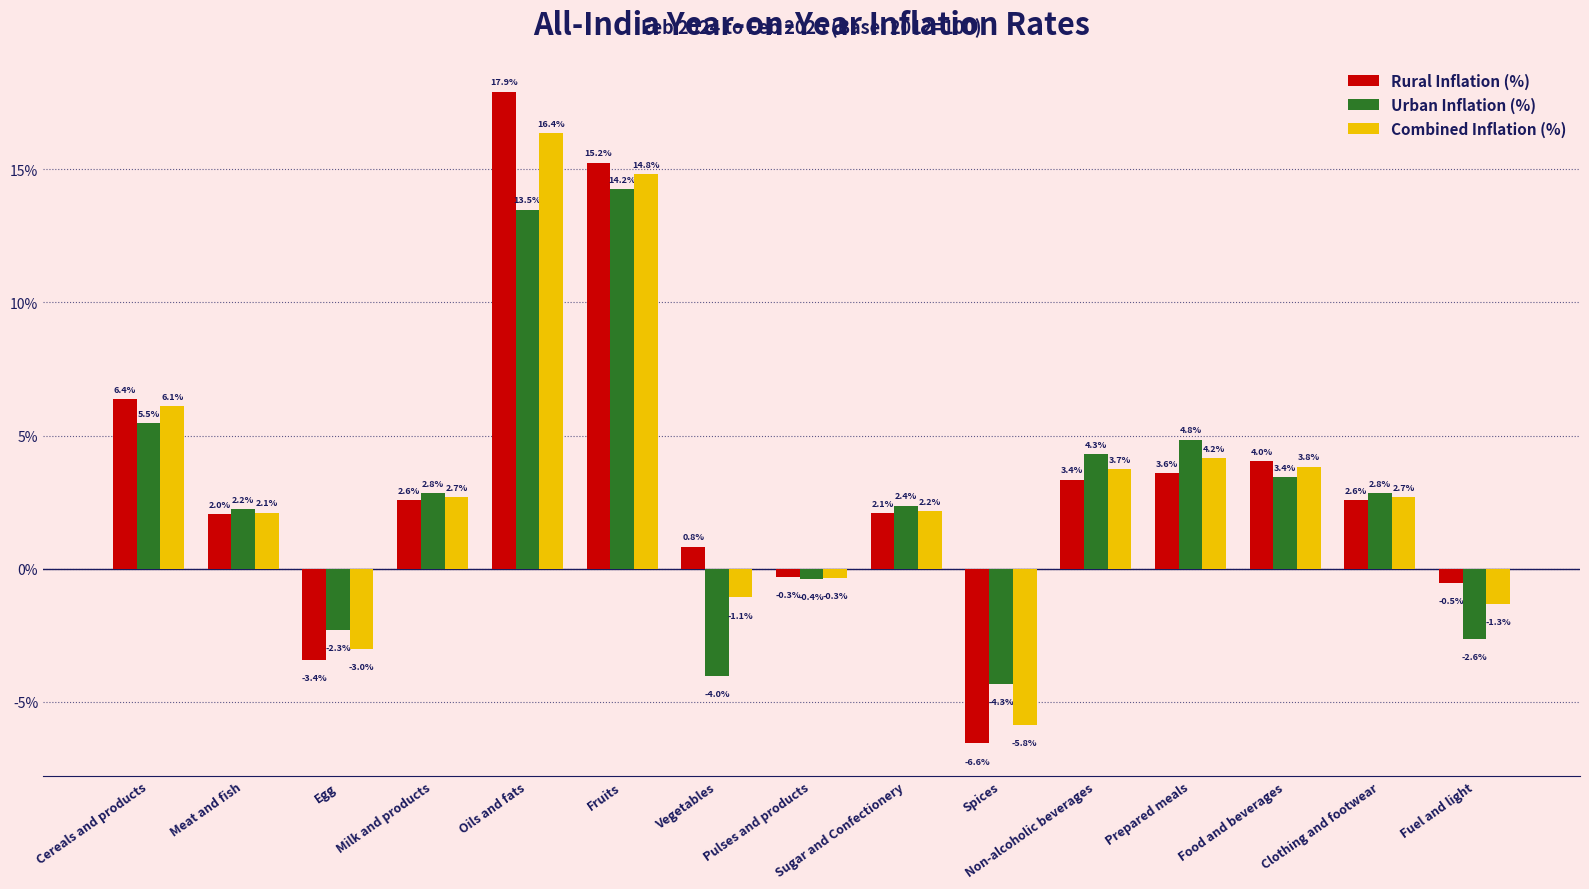

What are all the series names shown in the legend?

Rural Inflation (%), Urban Inflation (%), Combined Inflation (%)